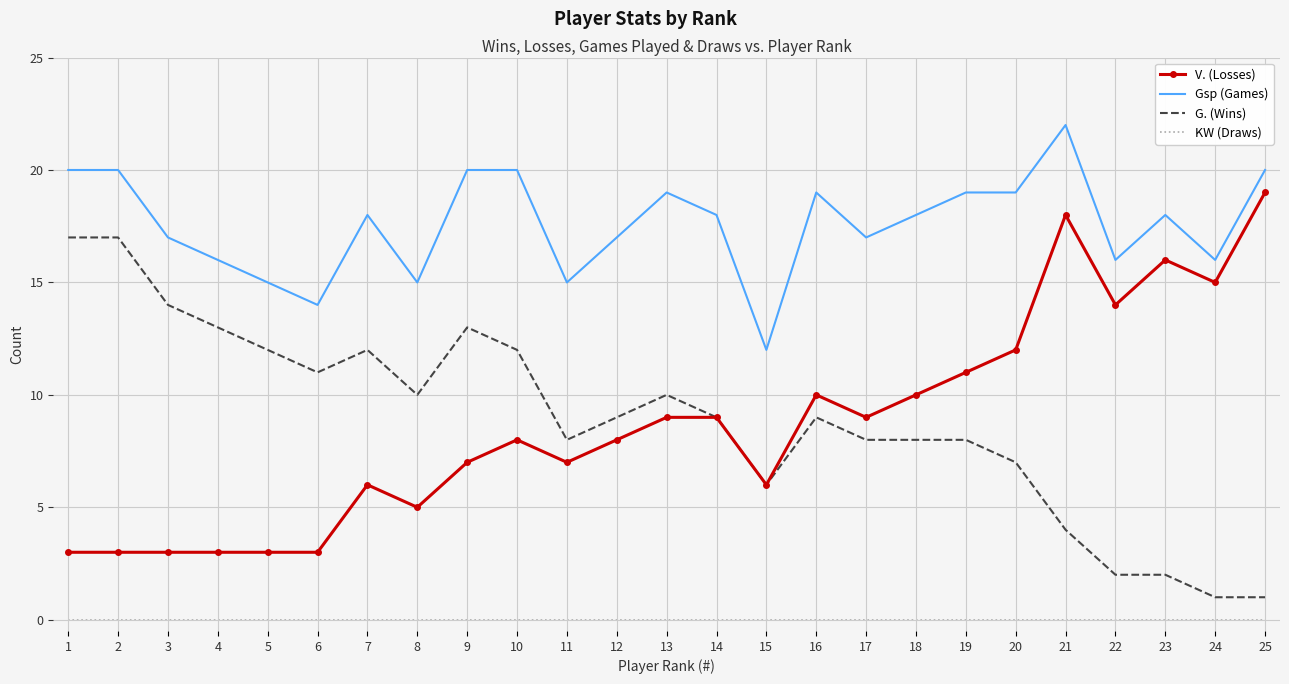

Is it true that G. (Wins) equals 15 at 16?

False